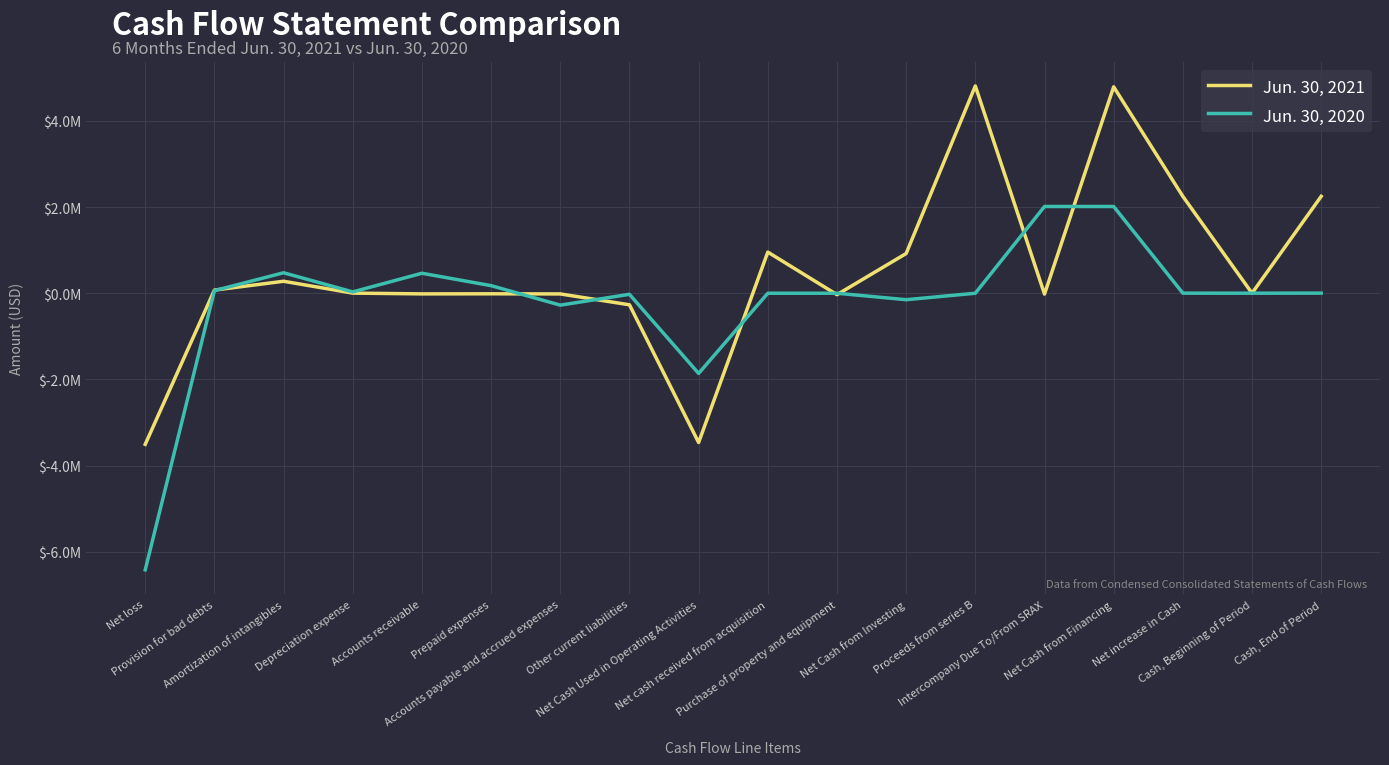

Does the chart display data point markers on the line(s)?

No